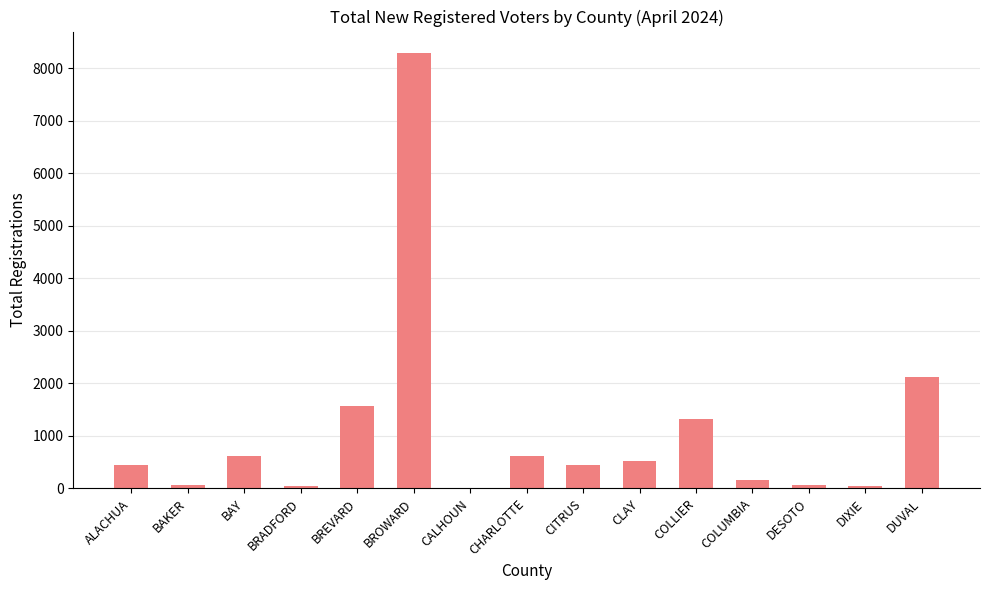

Between CITRUS and BAKER, which is larger?

CITRUS